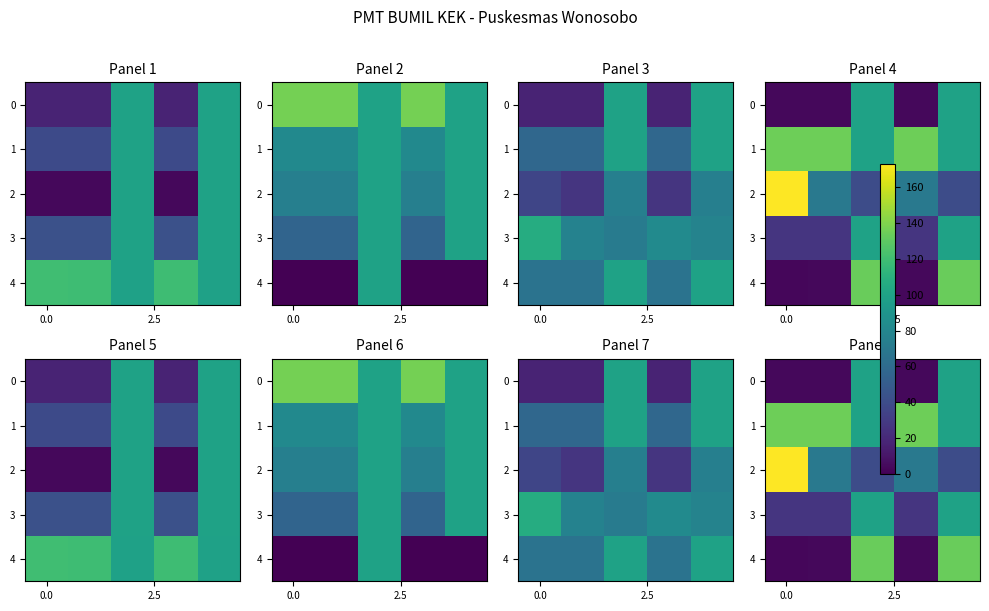

What is the highest value of the 4 series?

133.3